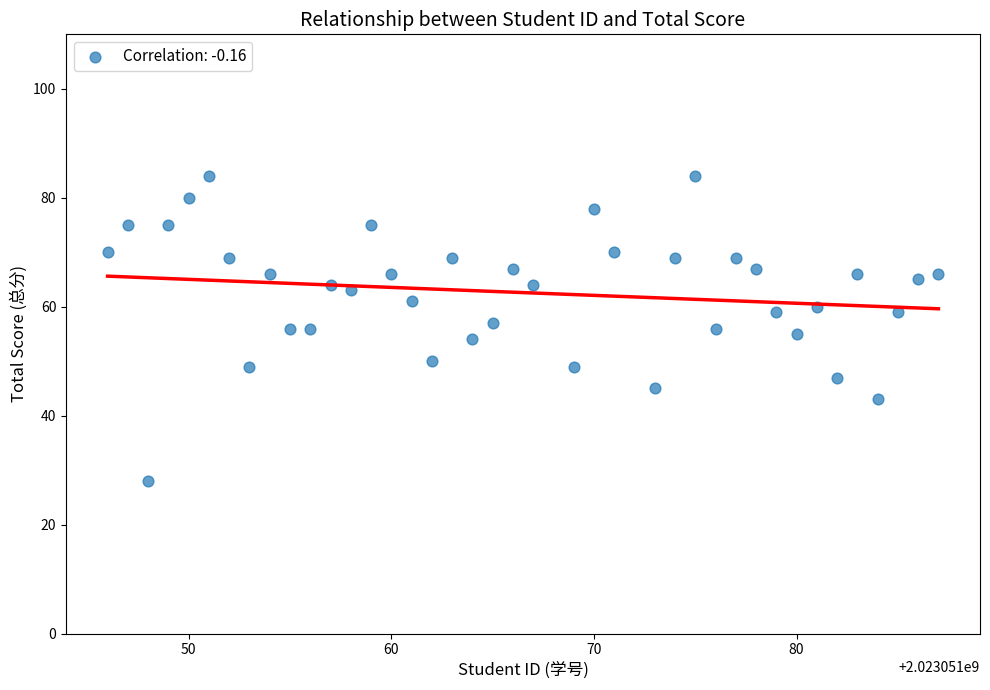

What is the range of Y values (max minus min)?

56